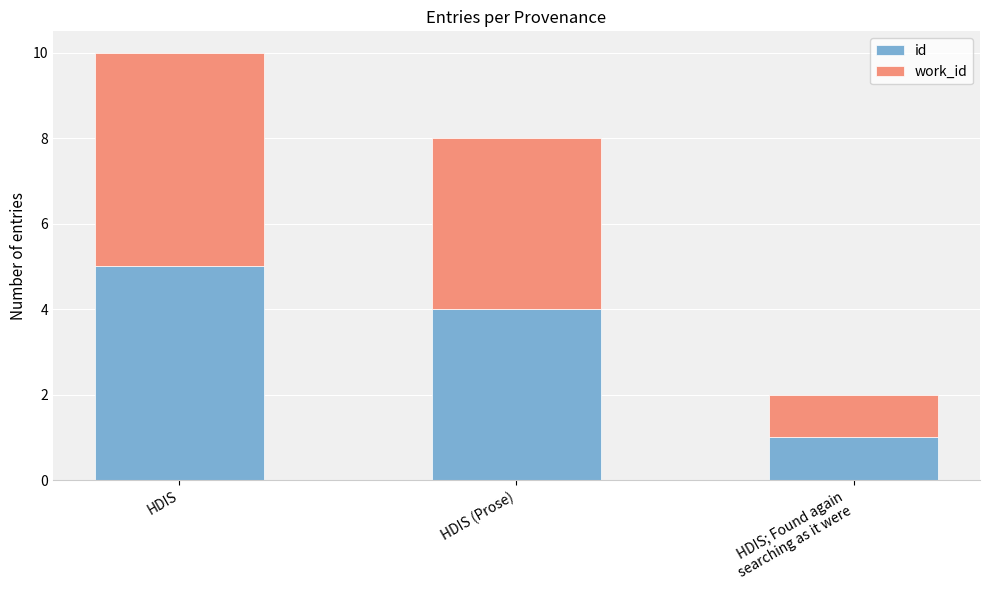

How many categories are shown in the chart?

3